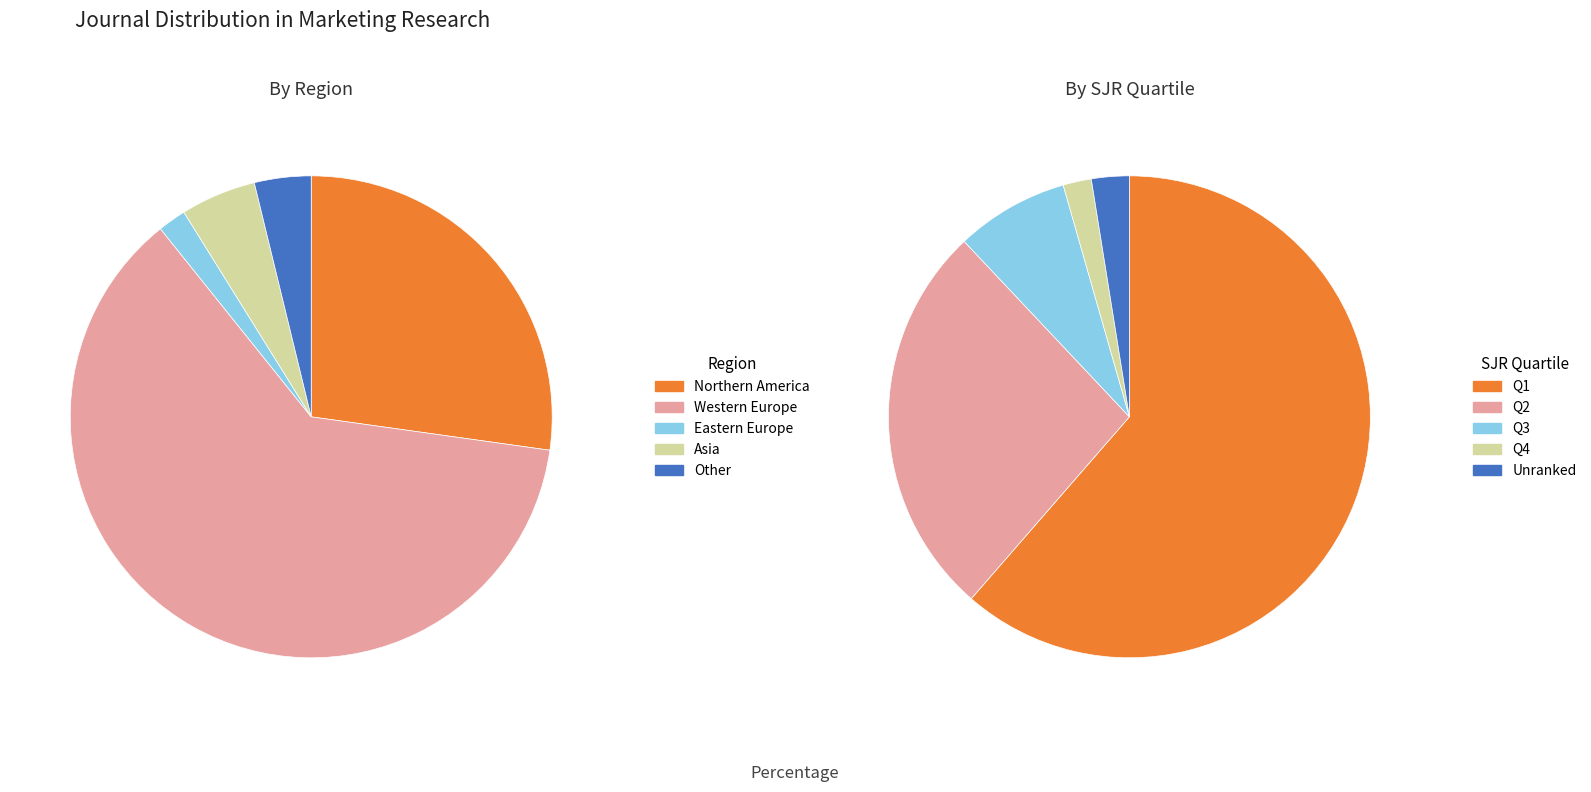

What portion of the pie excludes trade journal?

100.0%